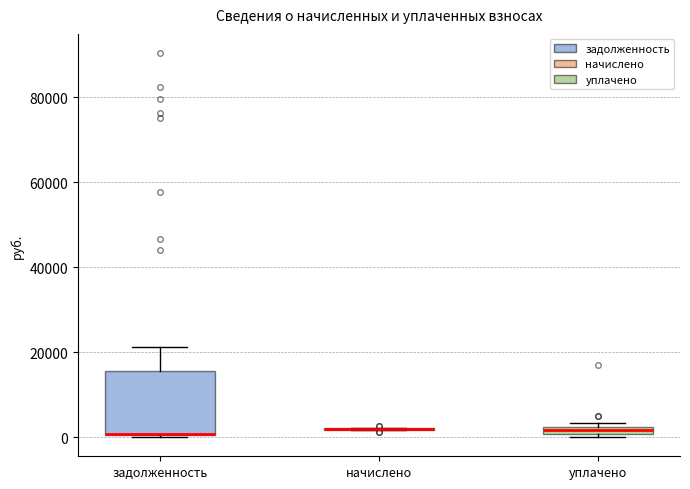

Comparing the boxes themselves (not the whiskers), which one is the tallest?

задолженность